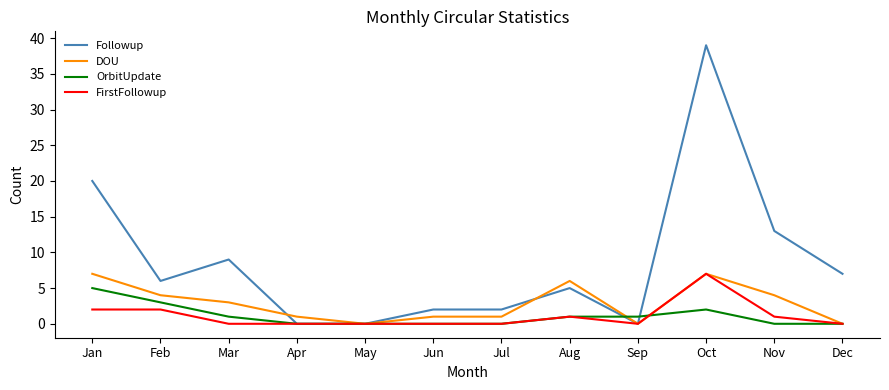

Reading left to right, list all the values displayed in this chart.

Followup: 20	6	9	0	0	2	2	5	0	39	13	7
DOU: 7	4	3	1	0	1	1	6	0	7	4	0
OrbitUpdate: 5	3	1	0	0	0	0	1	1	2	0	0
FirstFollowup: 2	2	0	0	0	0	0	1	0	7	1	0